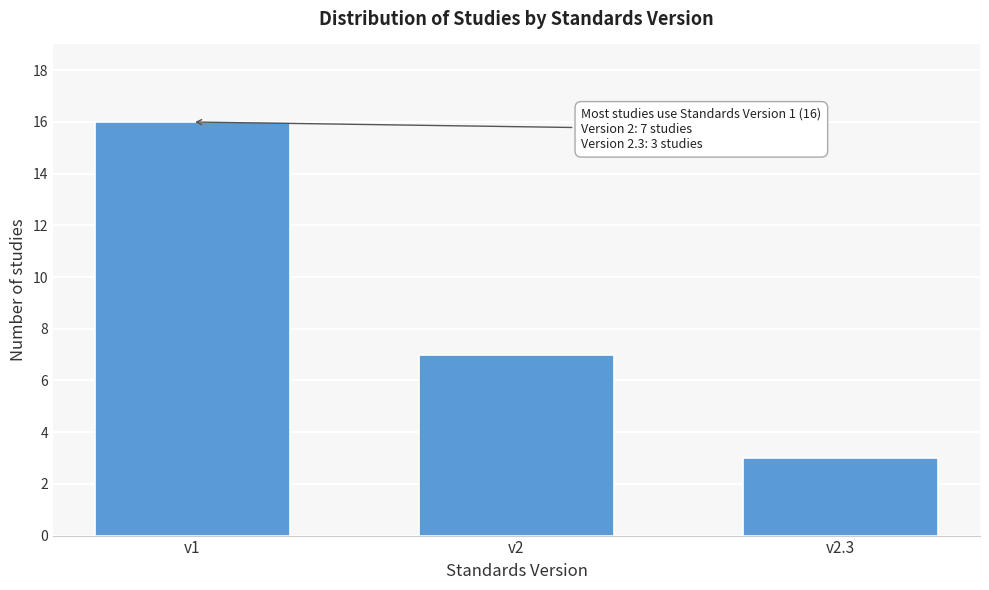

Reading left to right, list all the values displayed in this chart.

v1=16	v2=7	v2.3=3